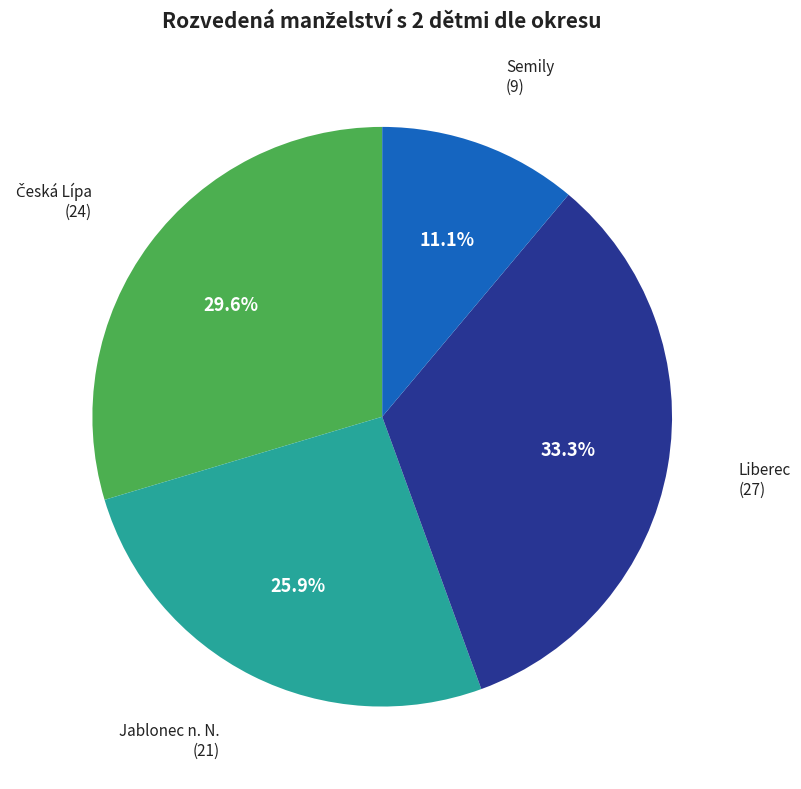

What is the largest slice in the pie chart?

Liberec